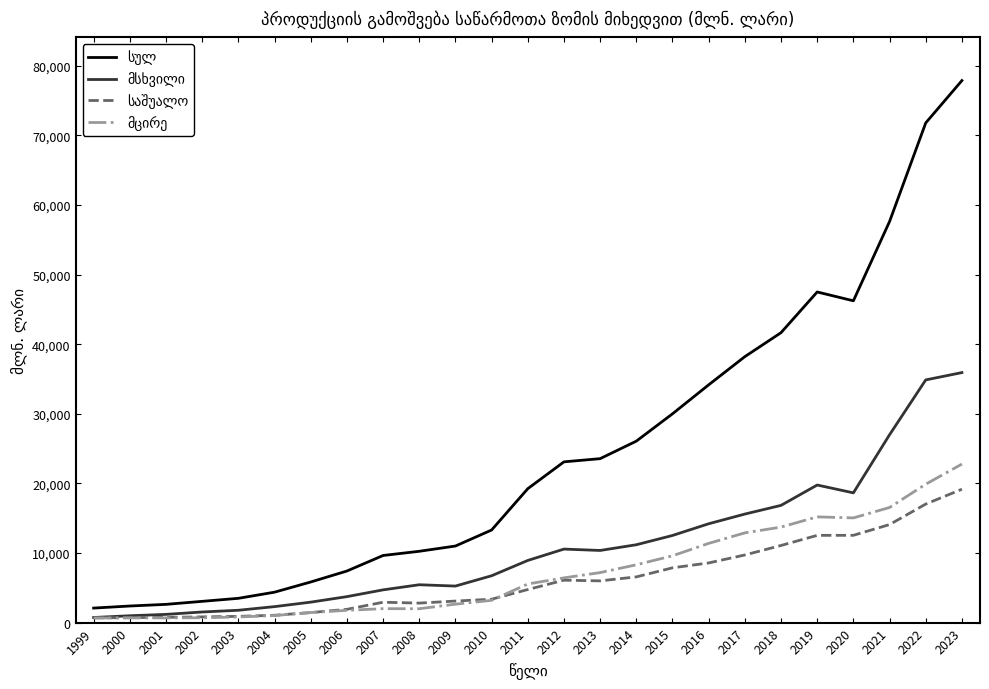

What is the total value across all series at 2022?

143556.7